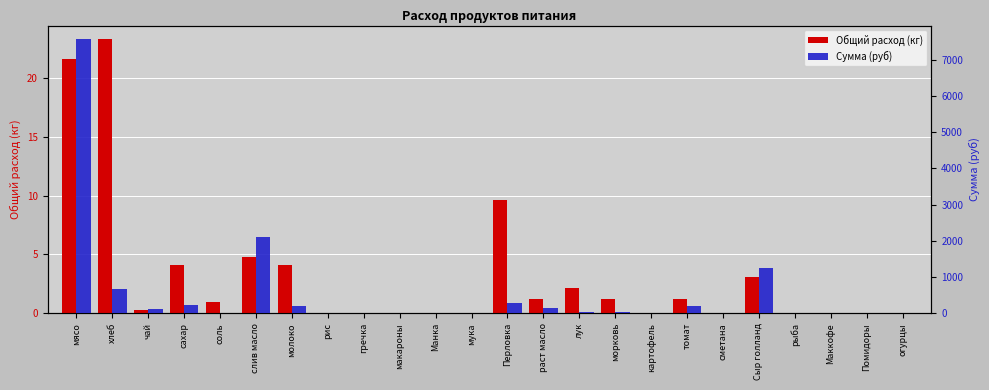

Which has a higher value, слив масло or соль?

слив масло